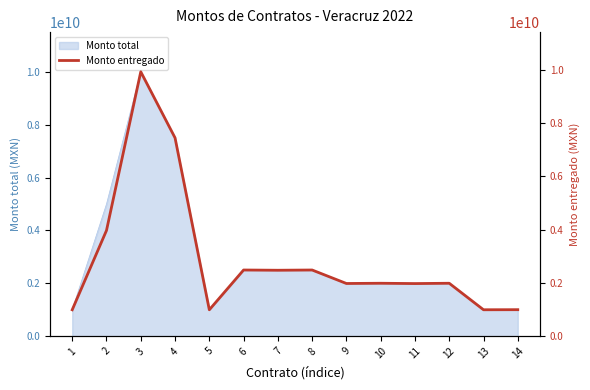

What is the change in value from 5 to 13?

+844000.0